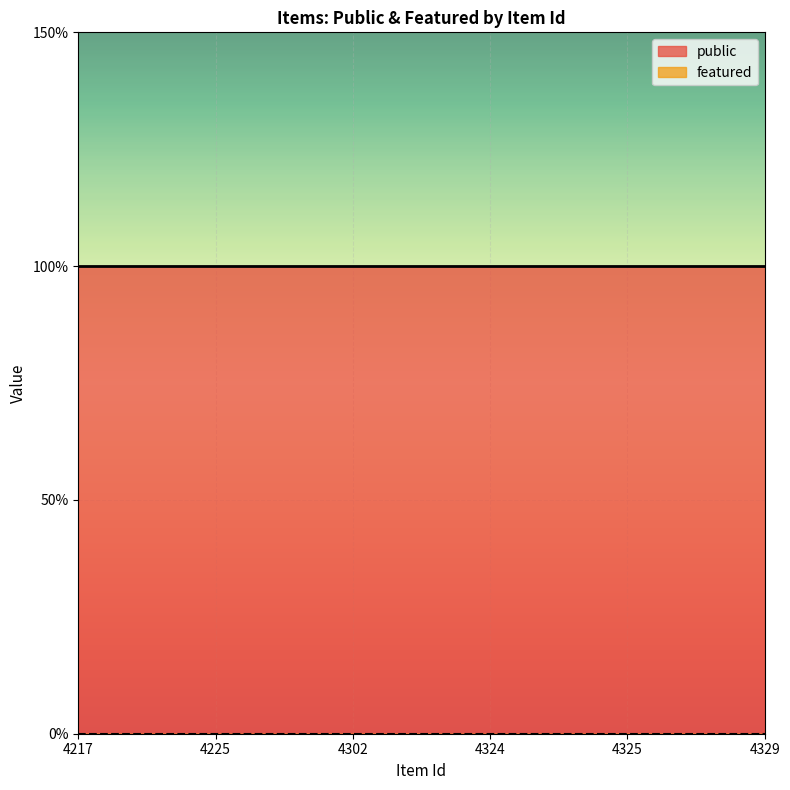

At 4217, list the series in order from smallest to largest.

featured, public